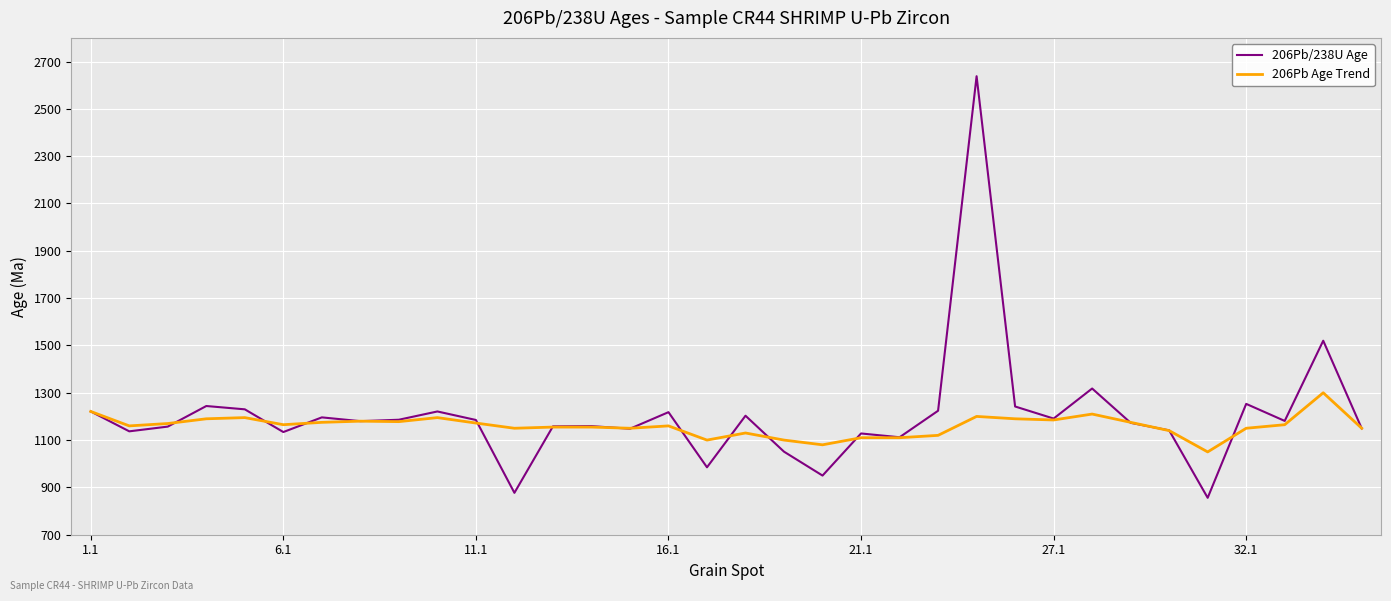

What is the difference between the second highest and second lowest values in the 206Pb Age Trend series?

141